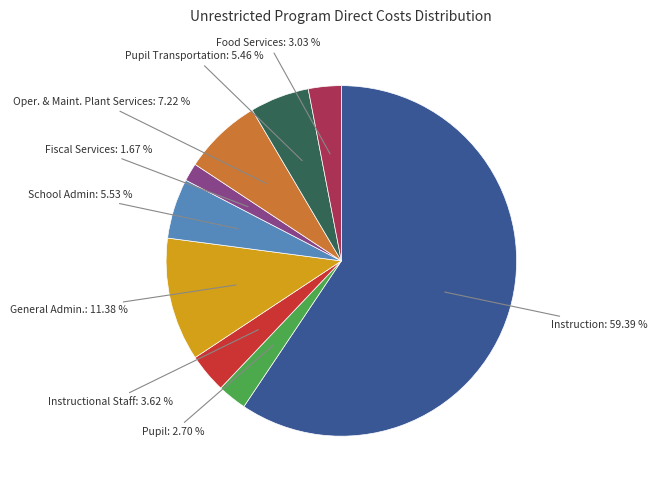

What is the ratio of the value at Instructional Staff to the value at Fiscal Services?

2.2